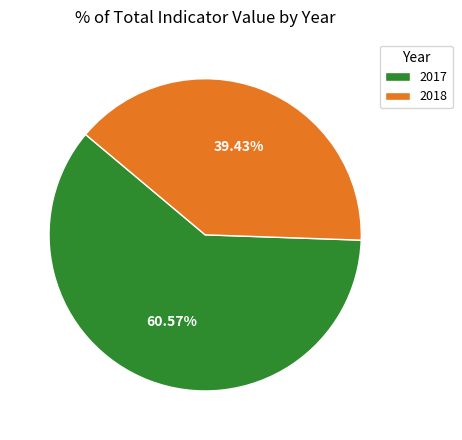

To the nearest percent, what is the combined percentage of 2017 and 2018?

100%